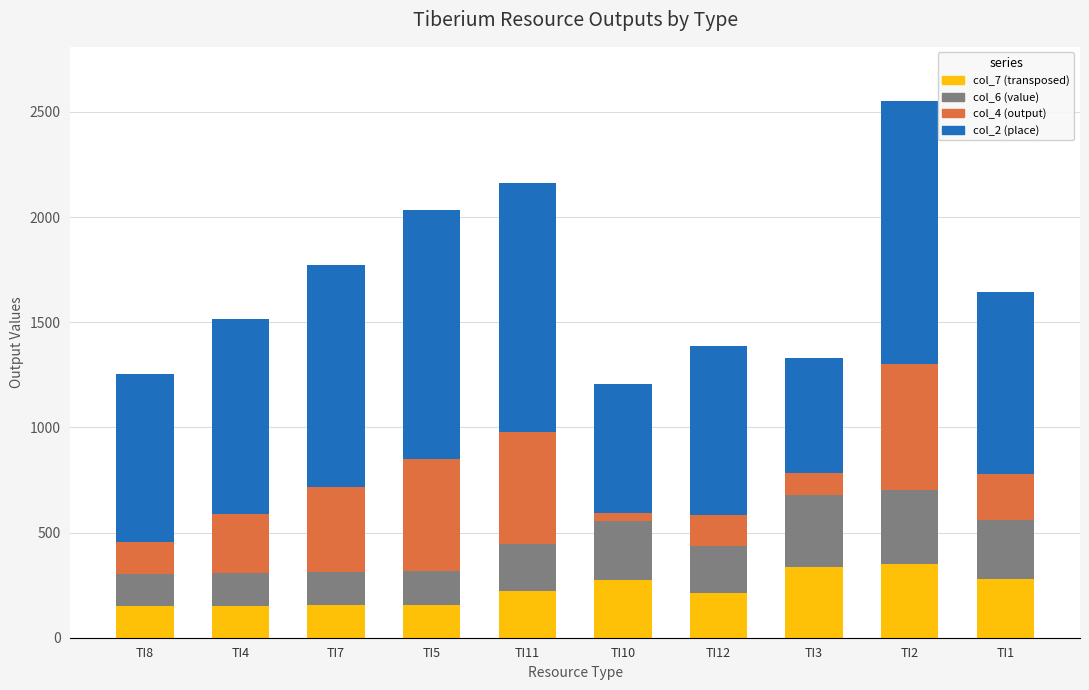

What is the lowest value of the col_2 (place) series?

150